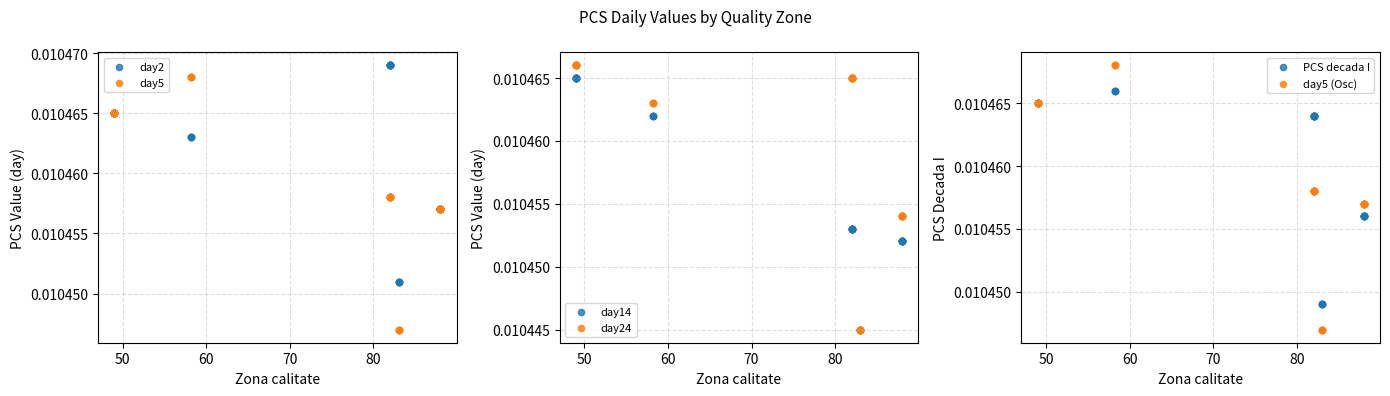

What are all the series names shown in the legend?

day2, day5, day14, day24, PCS decada I, day5 (Osc)